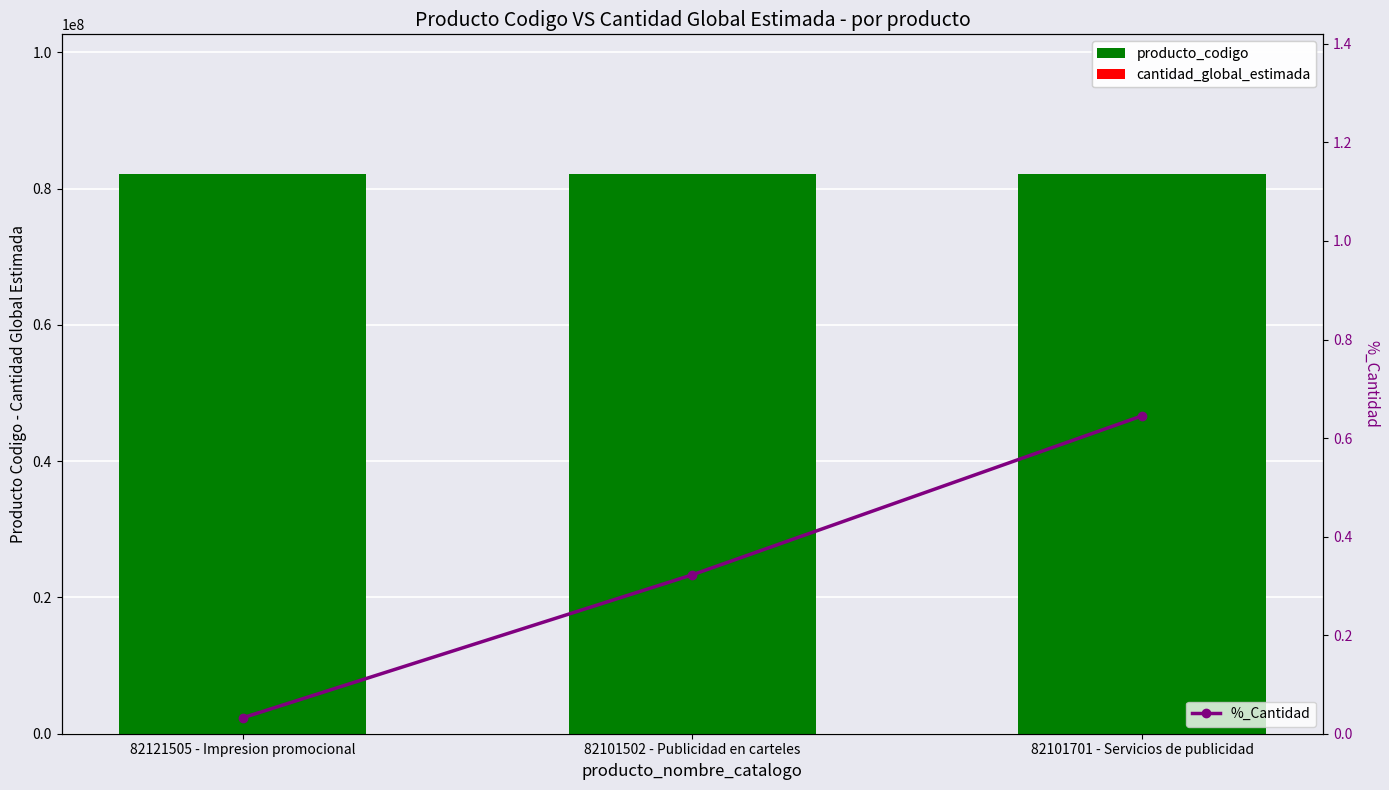

Rank the series at 82101701 - Servicios de publicidad from lowest to highest value.

%_Cantidad, cantidad_global_estimada, producto_codigo